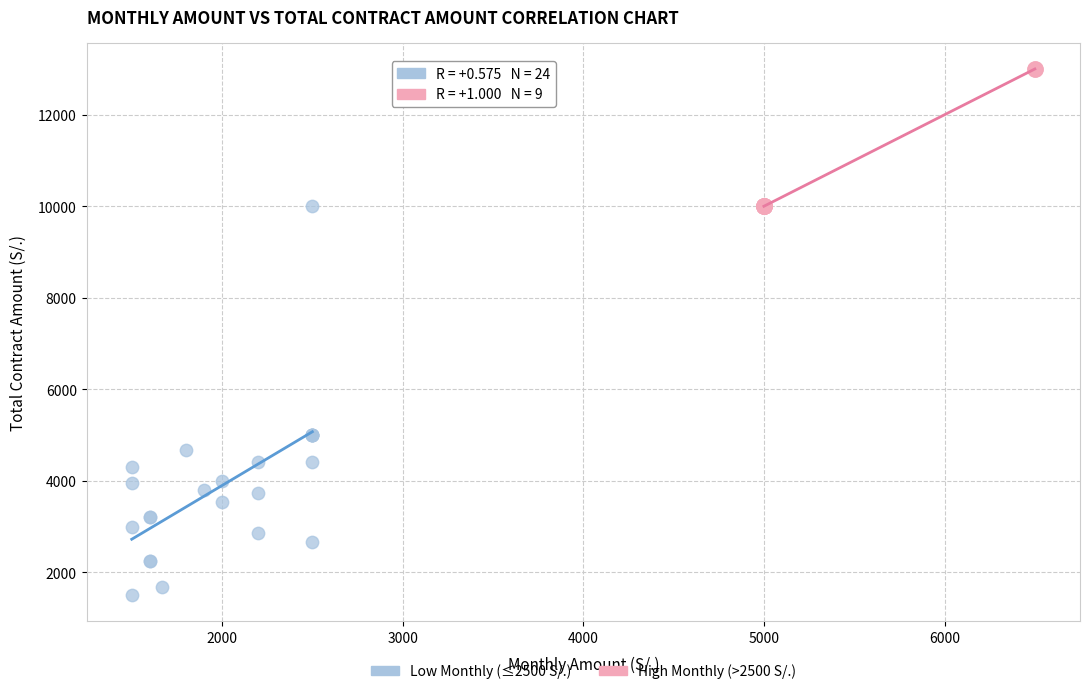

Which series contains the highest Y value?

High Monthly (>2500 S/.)